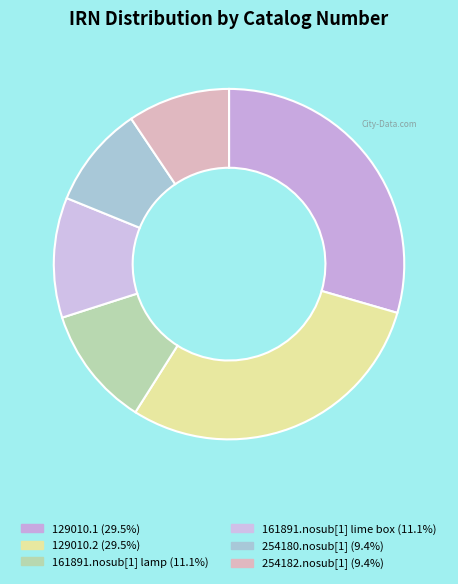

Is there a majority slice in this chart?

No